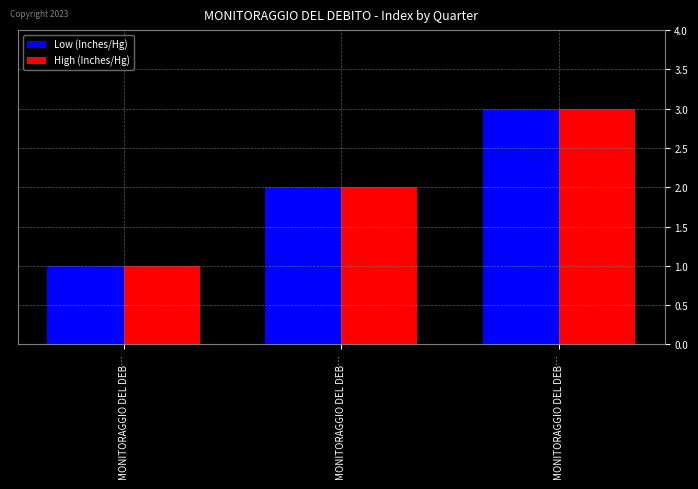

What is the maximum value shown in the chart?

3